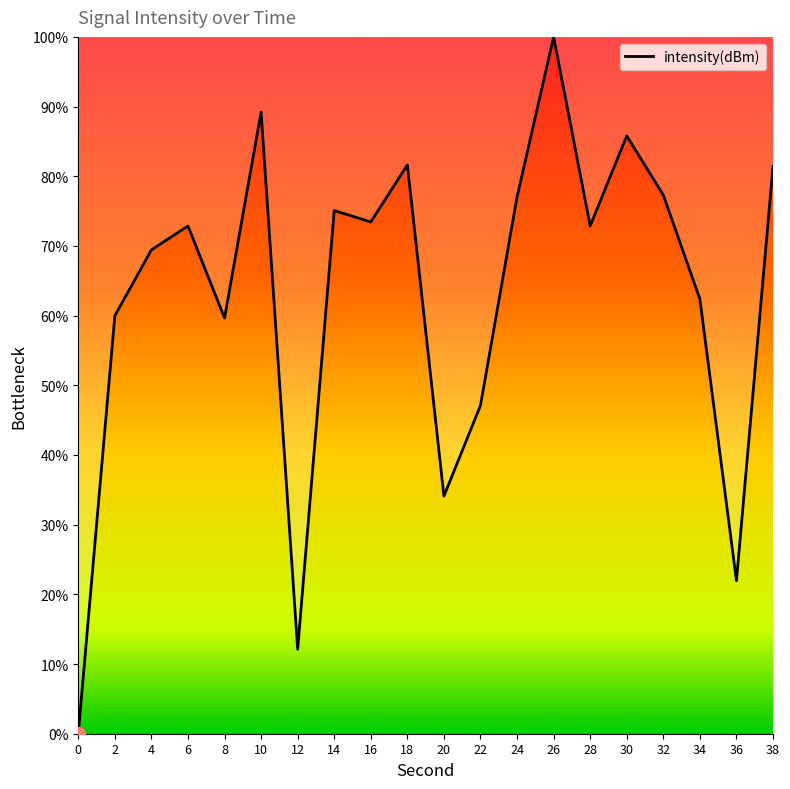

True or false: the data has more than 0 interior local peaks.

True